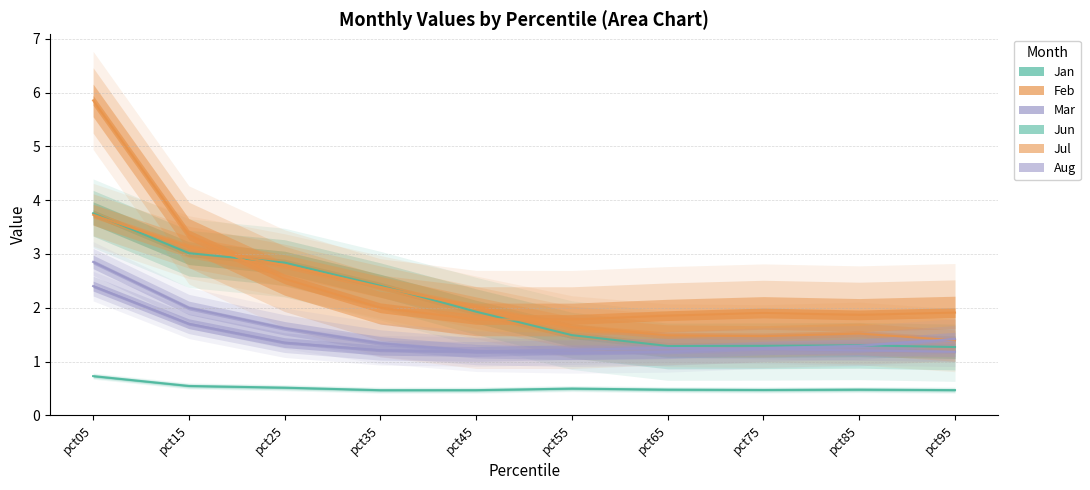

List the labels in order of Mar value, smallest first.

pct95, pct45, pct85, pct35, pct55, pct75, pct65, pct25, pct15, pct05